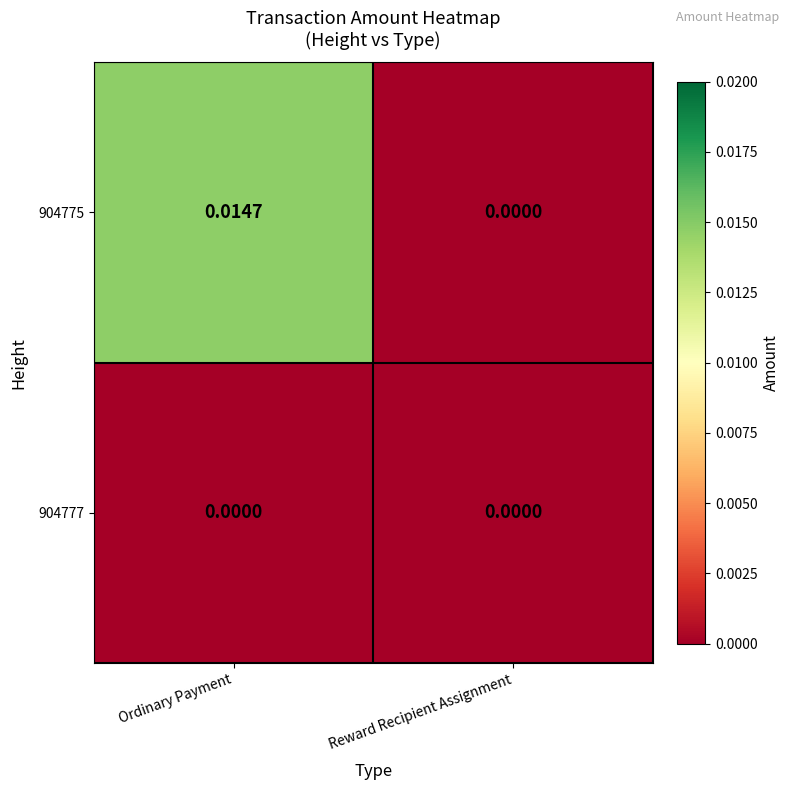

Which category has the highest value across all series?

Ordinary Payment